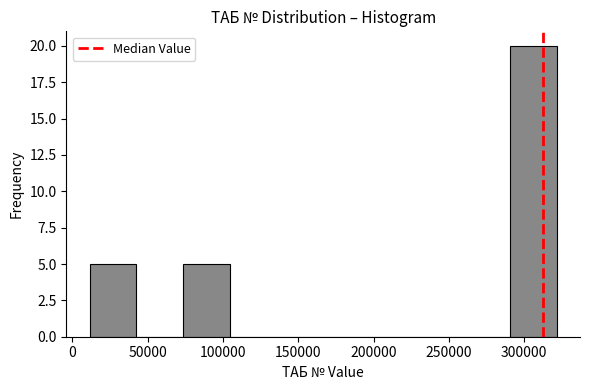

Reading left to right, list every bar in this chart as the range it spans on the x-axis followed by its height. Neither the bar edges nor the heights are printed on the chart, so give them approximately, as read against the axes.

10000 to 45000: 5
45000 to 75000: 0
75000 to 105000: 5
105000 to 135000: 0
135000 to 165000: 0
165000 to 200000: 0
200000 to 230000: 0
230000 to 260000: 0
260000 to 290000: 0
290000 to 320000: 20